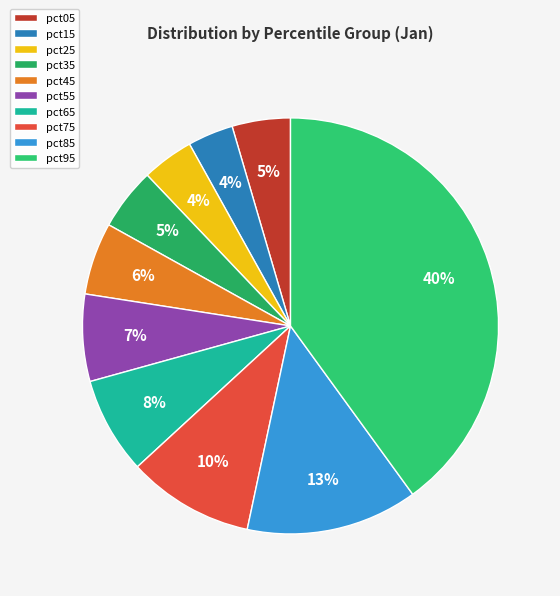

To the nearest percent, what portion does pct85 represent?

13%